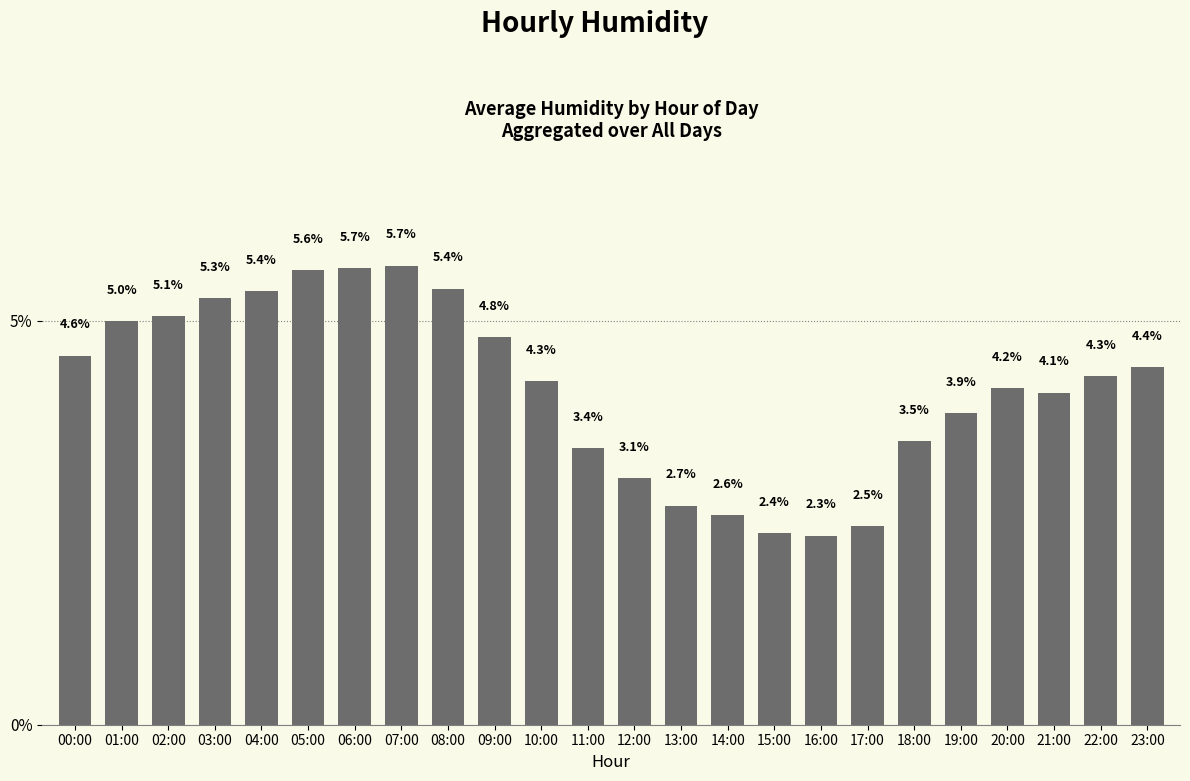

Approximately how many times larger is the value at 19:00 compared to 00:00?

0.8